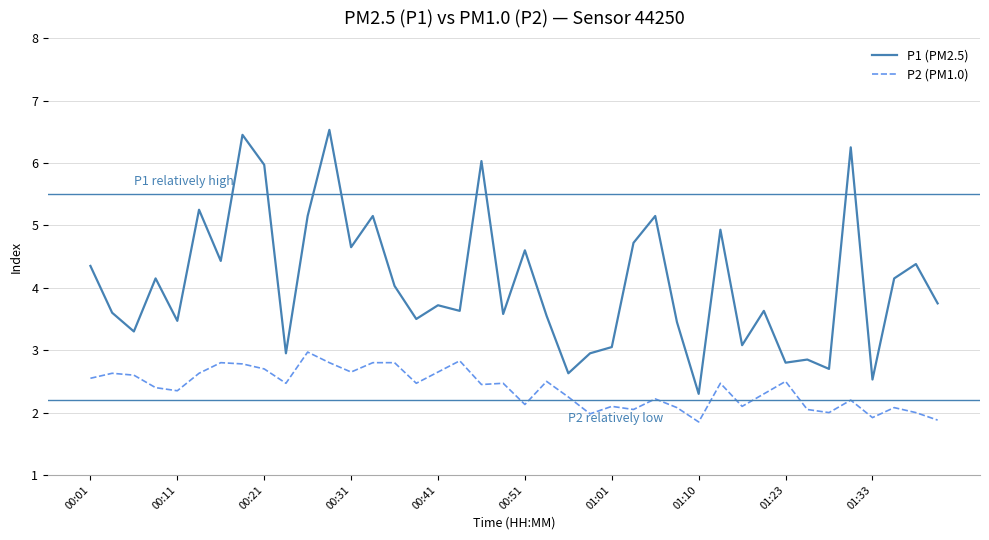

What is the minimum value for P2 (PM1.0)?

1.9